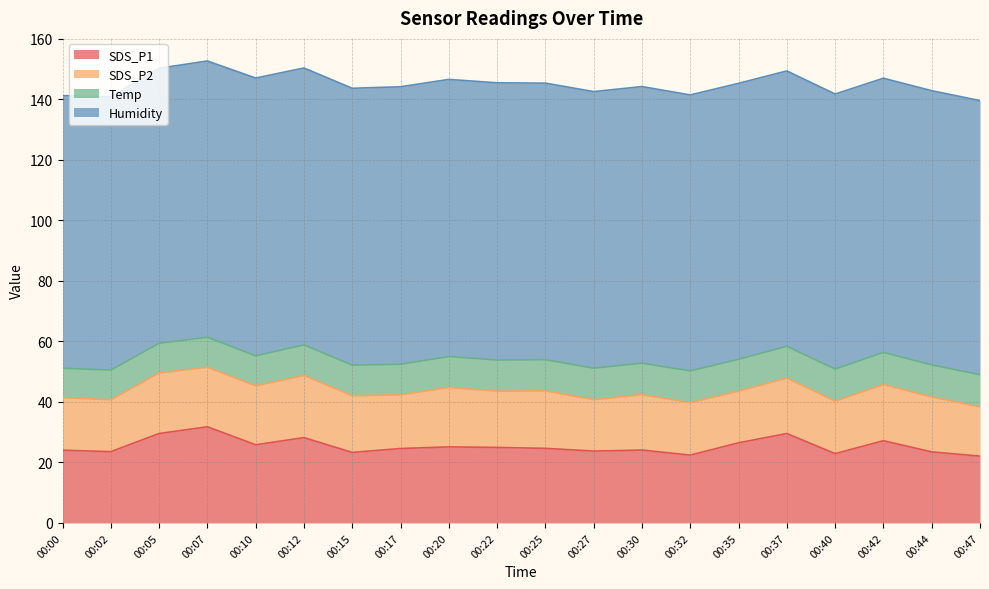

True or false: SDS_P1 and Temp intersect in this chart.

False